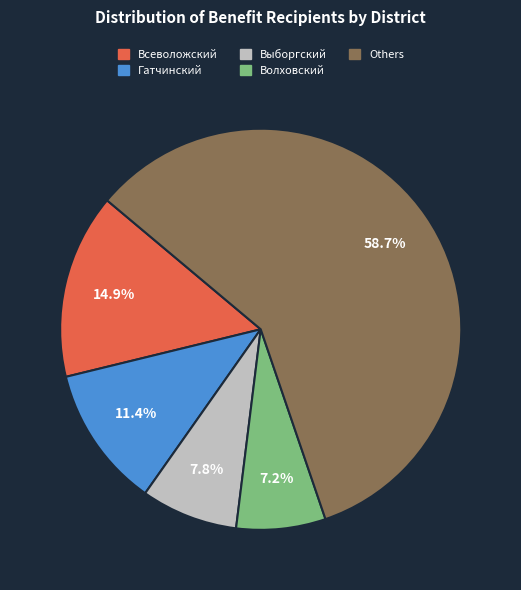

Count the number of slices in the pie.

5